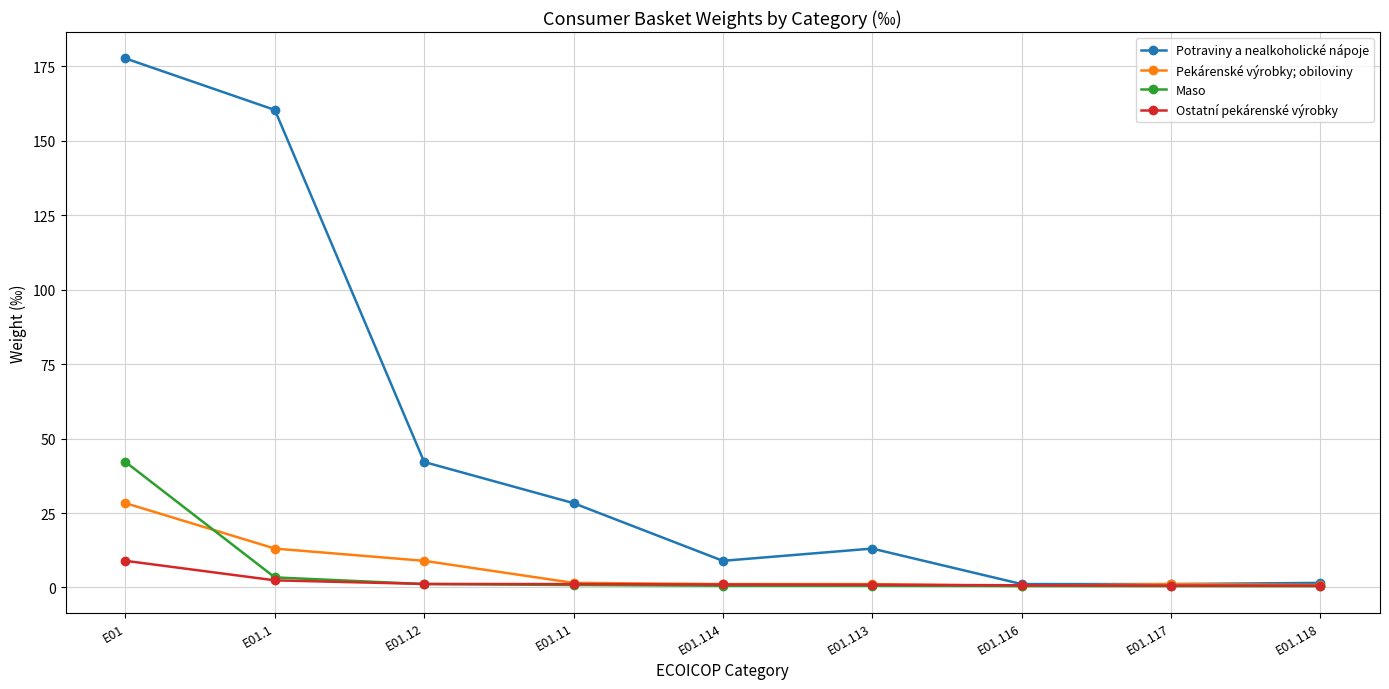

At which label is Potraviny a nealkoholické nápoje closest to 89?

E01.12